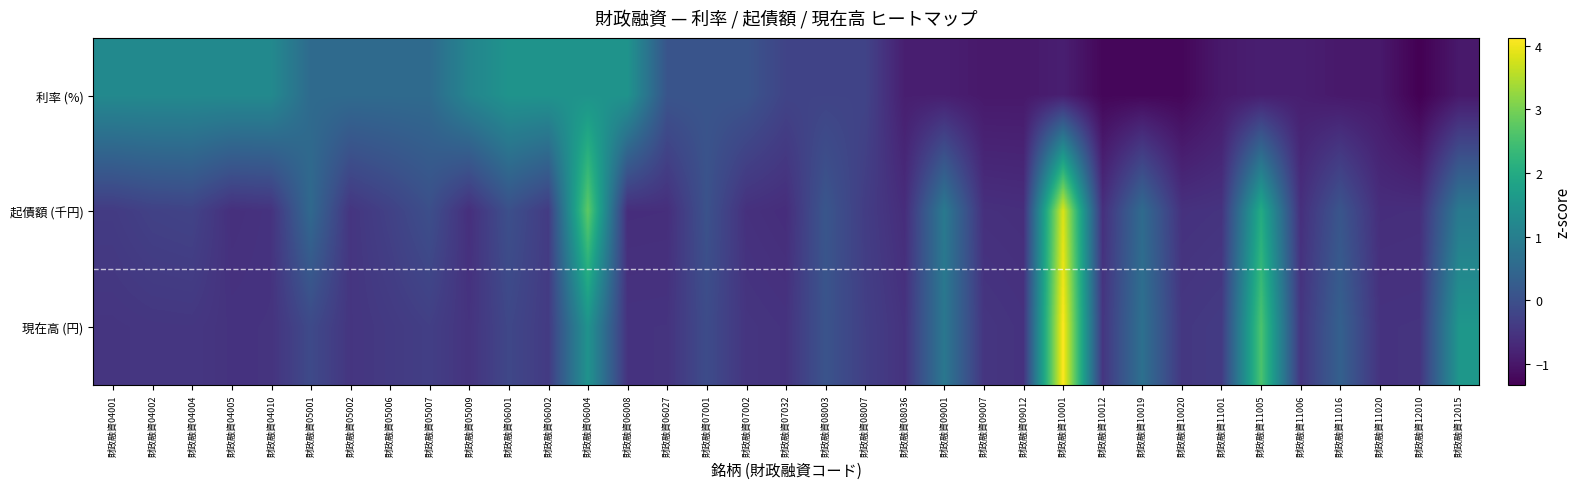

Reading left to right, extract all data points from this chart.

利率 (%): 財政融資04001=1.2	財政融資04002=1.2	財政融資04004=1.2	財政融資04005=1.2	財政融資04010=1.2	財政融資05001=0.6	財政融資05002=0.6	財政融資05006=0.6	財政融資05007=0.6	財政融資05009=1.2	財政融資06001=1.5	財政融資06002=1.5	財政融資06004=1.5	財政融資06008=1.5	財政融資06027=0.1	財政融資07001=0.1	財政融資07002=0.1	財政融資07032=-0.2	財政融資08003=-0.2	財政融資08007=-0.2	財政融資08036=-0.9	財政融資09001=-0.9	財政融資09007=-1.0	財政融資09012=-1.0	財政融資10001=-0.9	財政融資10012=-1.2	財政融資10019=-1.2	財政融資10020=-1.2	財政融資11001=-1.0	財政融資11005=-0.9	財政融資11006=-0.9	財政融資11016=-1.0	財政融資11020=-1.0	財政融資12010=-1.3	財政融資12015=-1.0
起債額 (千円): 財政融資04001=-0.4	財政融資04002=-0.3	財政融資04004=-0.2	財政融資04005=-0.6	財政融資04010=-0.5	財政融資05001=0.5	財政融資05002=-0.5	財政融資05006=-0.3	財政融資05007=-0.0	財政融資05009=-0.6	財政融資06001=0.0	財政融資06002=-0.4	財政融資06004=2.8	財政融資06008=-0.6	財政融資06027=-0.6	財政融資07001=0.0	財政融資07002=-0.6	財政融資07032=-0.6	財政融資08003=0.1	財政融資08007=-0.3	財政融資08036=-0.6	財政融資09001=0.9	財政融資09007=-0.6	財政融資09012=-0.6	財政融資10001=3.8	財政融資10012=-0.6	財政融資10019=0.6	財政融資10020=-0.6	財政融資11001=-0.5	財政融資11005=2.0	財政融資11006=-0.6	財政融資11016=0.1	財政融資11020=-0.6	財政融資12010=-0.6	財政融資12015=0.9
現在高 (円): 財政融資04001=-0.5	財政融資04002=-0.5	財政融資04004=-0.5	財政融資04005=-0.5	財政融資04010=-0.5	財政融資05001=-0.1	財政融資05002=-0.5	財政融資05006=-0.4	財政融資05007=-0.3	財政融資05009=-0.5	財政融資06001=-0.2	財政融資06002=-0.4	財政融資06004=1.5	財政融資06008=-0.5	財政融資06027=-0.5	財政融資07001=-0.1	財政融資07002=-0.5	財政融資07032=-0.5	財政融資08003=0.1	財政融資08007=-0.3	財政融資08036=-0.5	財政融資09001=0.8	財政融資09007=-0.5	財政融資09012=-0.5	財政融資10001=4.1	財政融資10012=-0.5	財政融資10019=0.7	財政融資10020=-0.4	財政融資11001=-0.4	財政融資11005=2.6	財政融資11006=-0.5	財政融資11016=0.3	財政融資11020=-0.5	財政融資12010=-0.5	財政融資12015=1.5